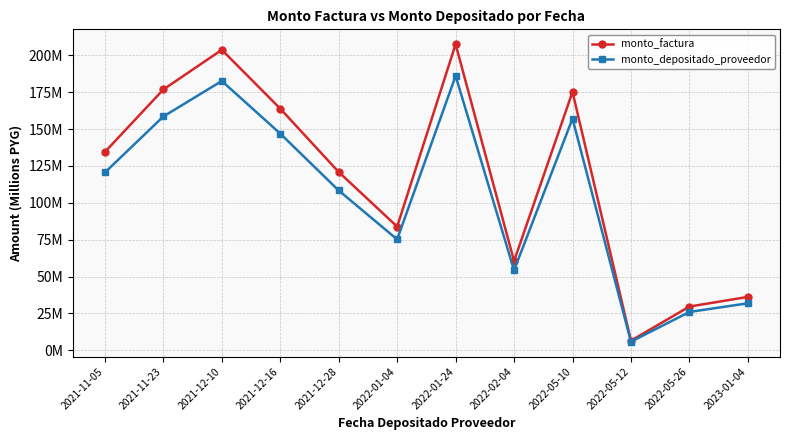

What position from the left is 2021-11-23?

2